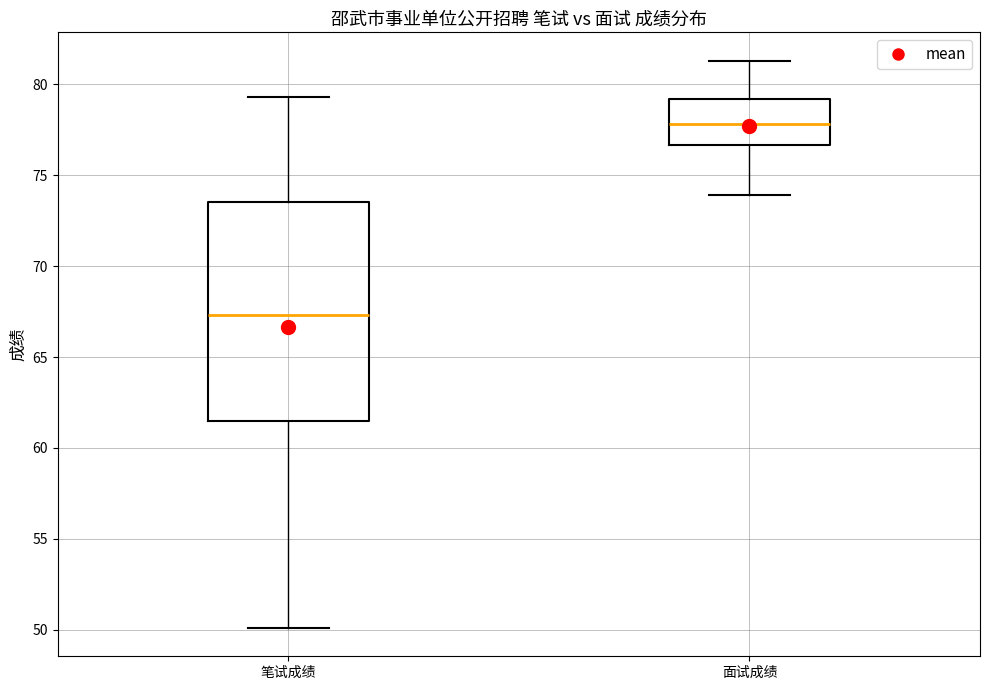

Reading left to right, read every box against the y-axis: the position of its median line, the range the box covers, and the ends of its whiskers. The values are not printed on the chart, so give them approximately, as read against the axis.

笔试成绩: median 67.5, box 61.5 to 73.5, whiskers 50.0 to 79.5
面试成绩: median 78.0, box 76.5 to 79.0, whiskers 74.0 to 81.5